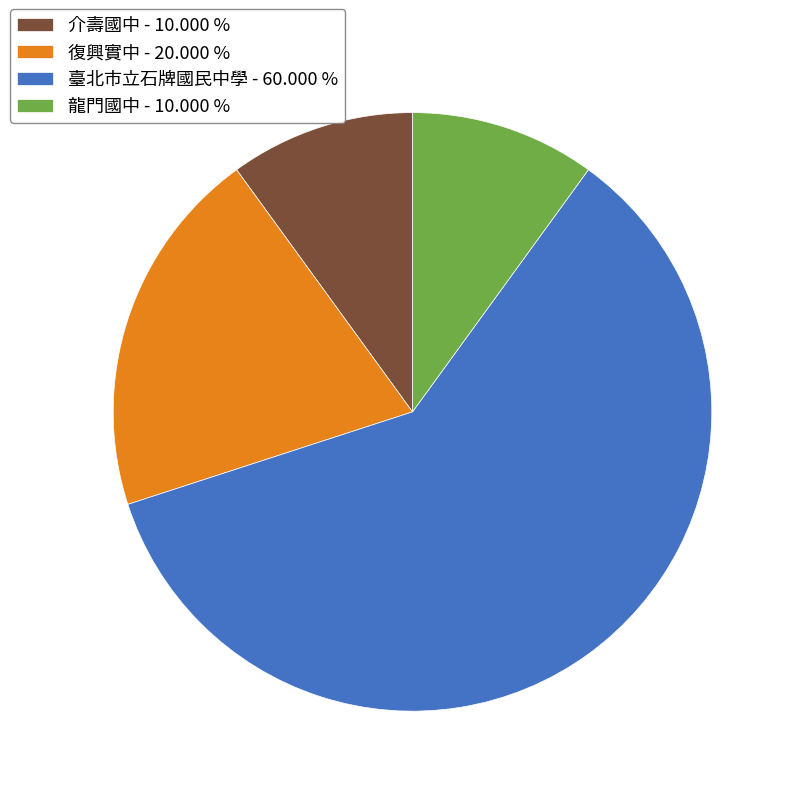

Between 復興實中 and 龍門國中, which is larger?

復興實中